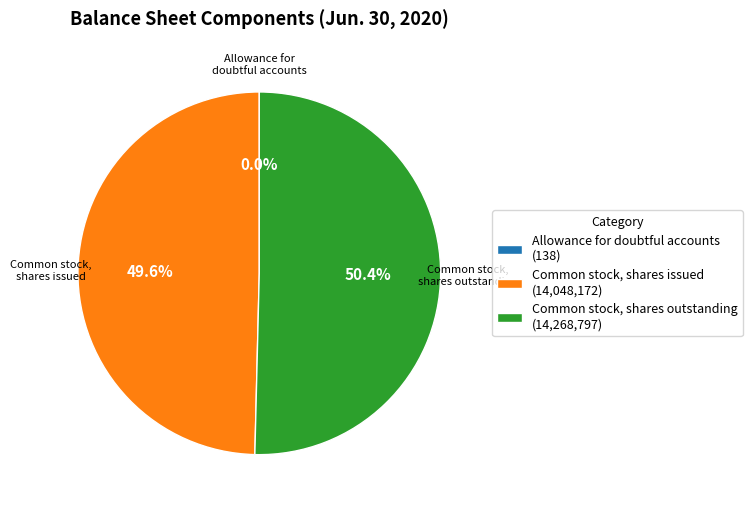

Does any single category account for the majority?

Yes